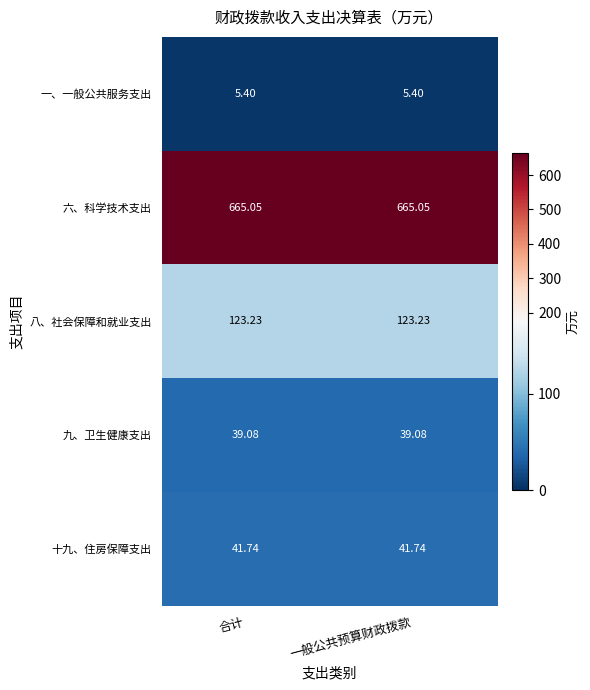

Is the value of 一、一般公共服务支出 at 一般公共预算财政拨款 greater than the value of 六、科学技术支出 at 一般公共预算财政拨款?

No